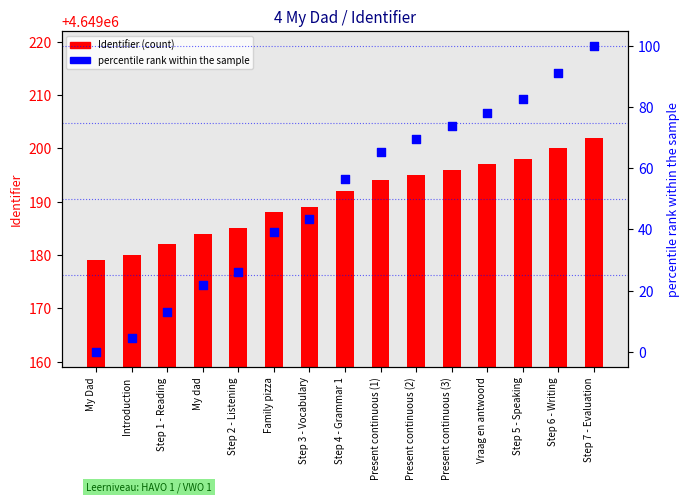

Is the value of Identifier at Step 6 - Writing greater than the value of percentile rank within the sample at Present continuous (2)?

Yes